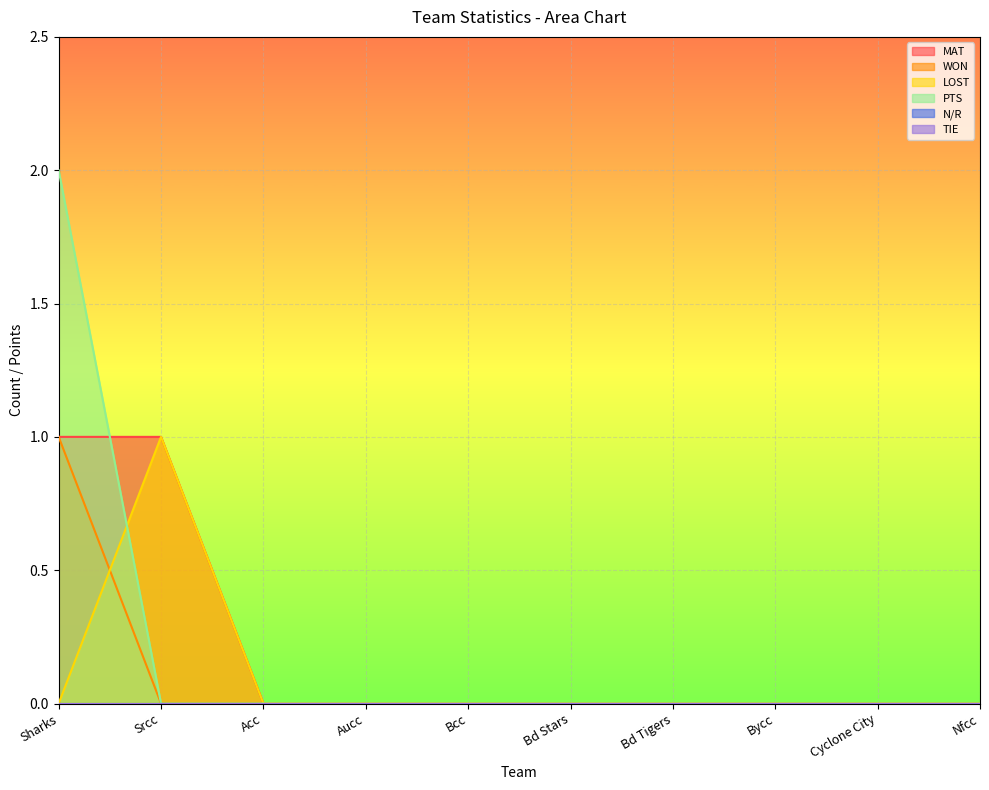

What is the value of the PTS point at the 1st from the left?

2